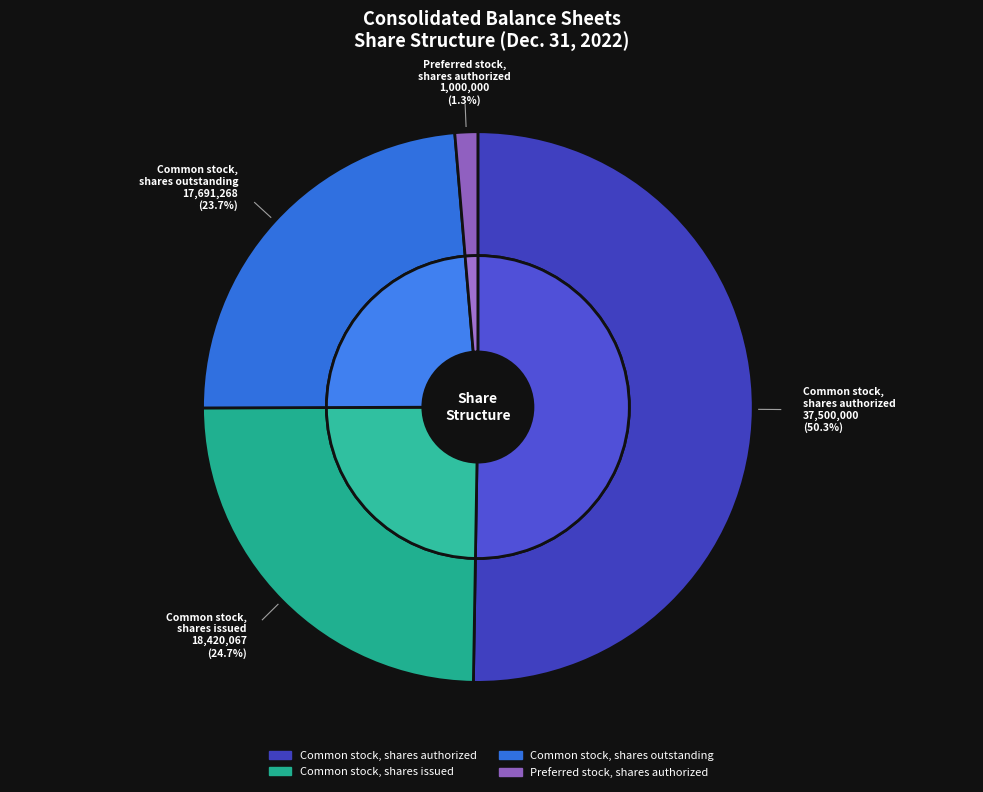

Is the sum of Common stock, shares outstanding and Common stock, shares authorized greater than half?

Yes